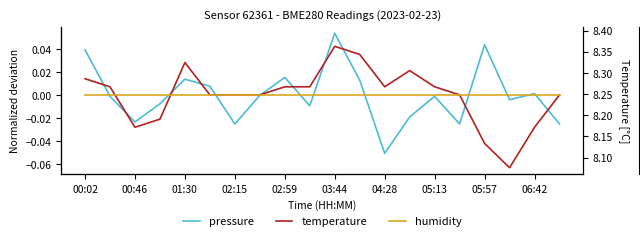

How many lines are shown in the chart?

3